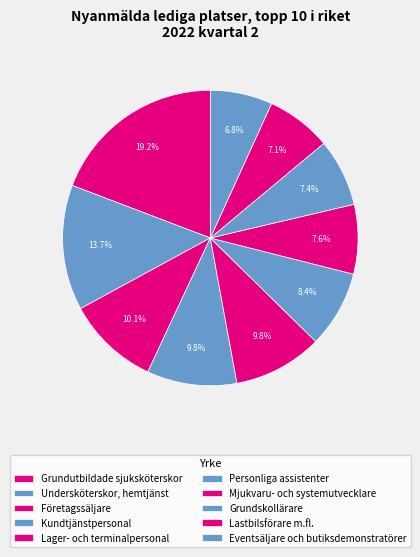

How many segments does this pie chart have?

10